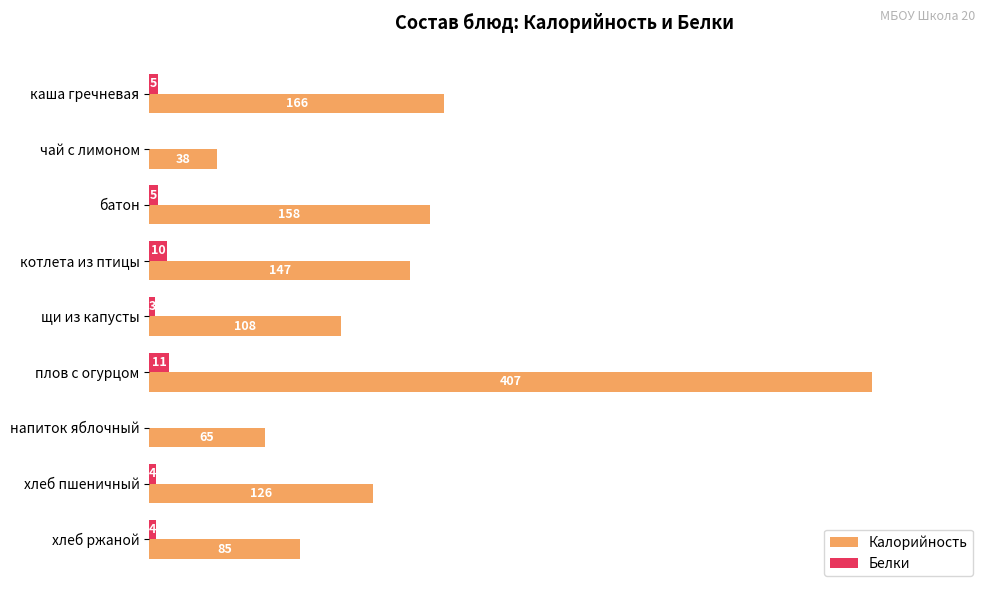

At which label is Калорийность closest to 222?

каша гречневая